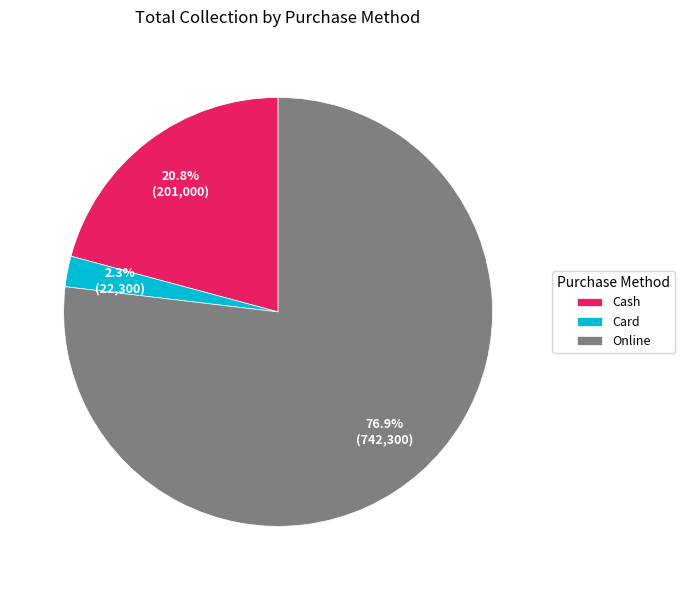

What is the largest slice in the pie chart?

Online